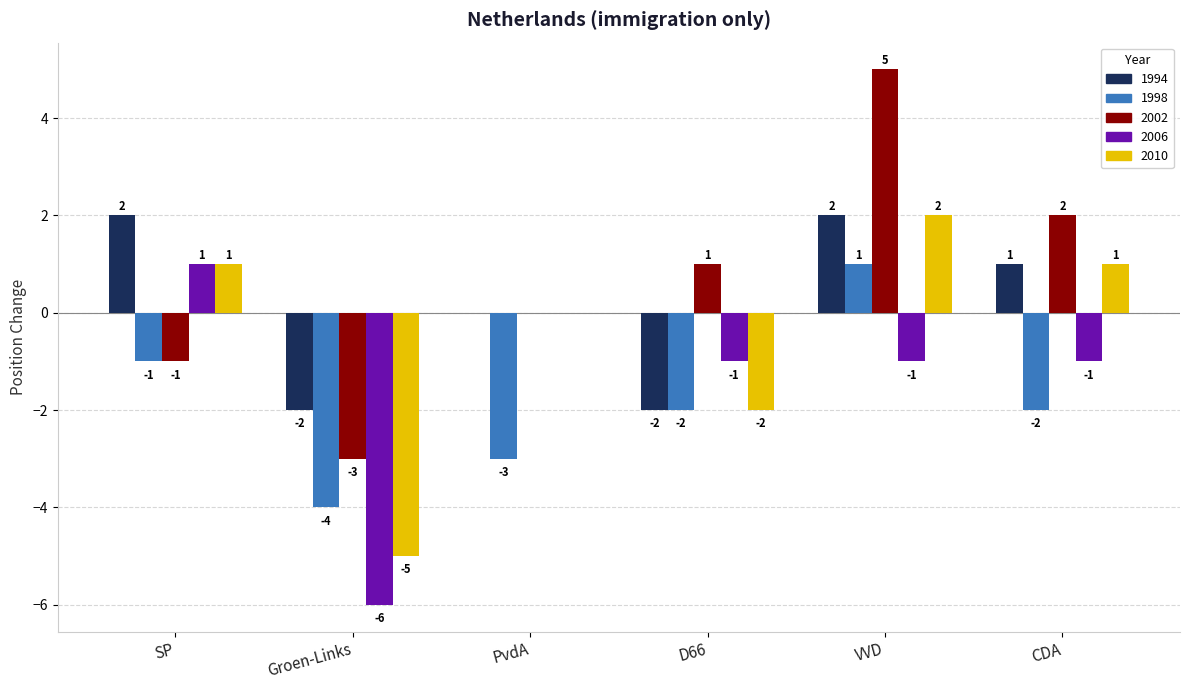

At which category is the sum across all series the highest?

VVD